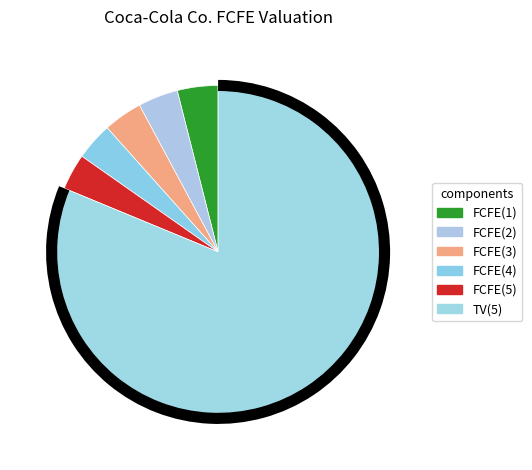

How many slices are in this pie chart?

6